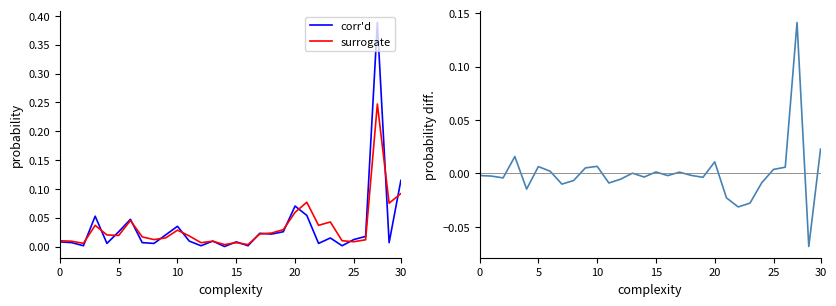

What is the label of the 19th point from the left?

18